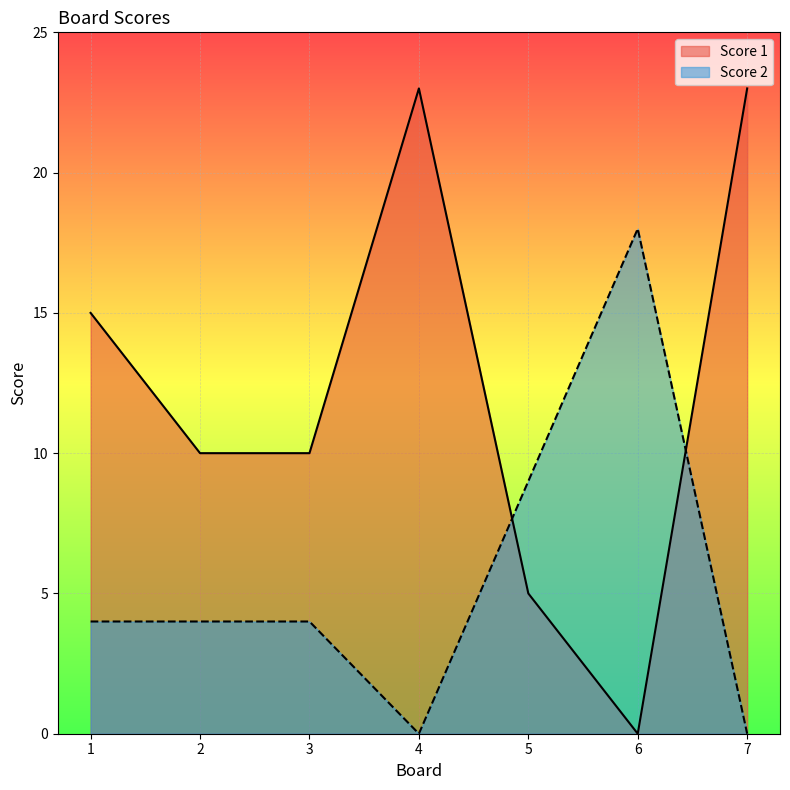

List the series in order of their overall mean, lowest first.

Score 2, Score 1